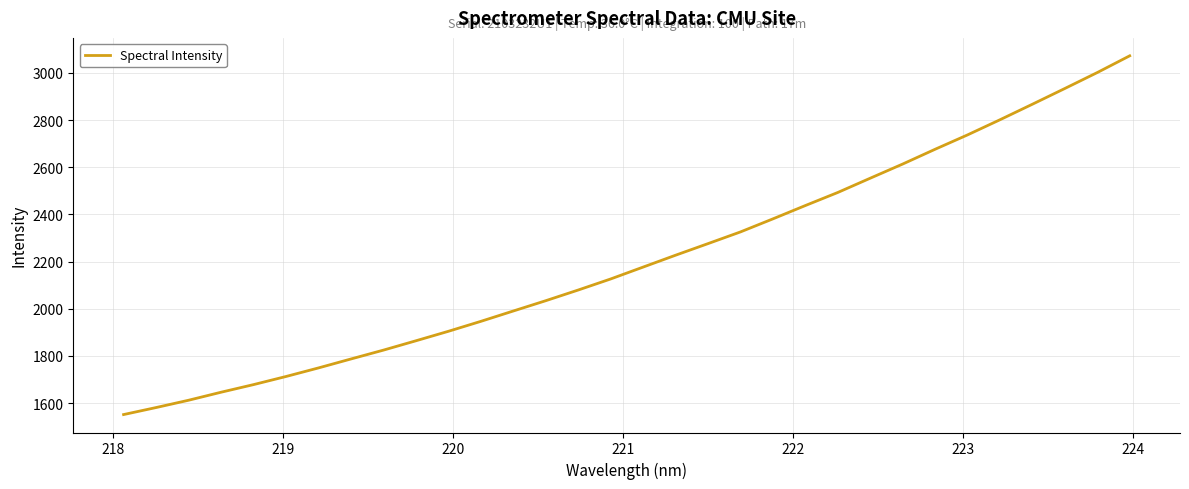

Does the chart display data point markers on the line(s)?

No